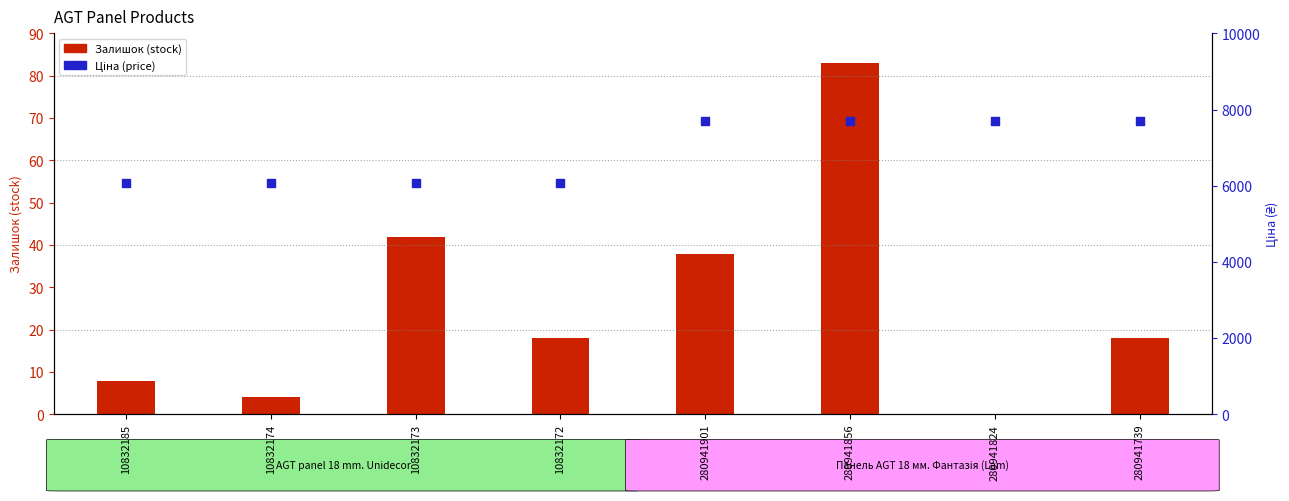

At which category is the sum across all series the highest?

280941856